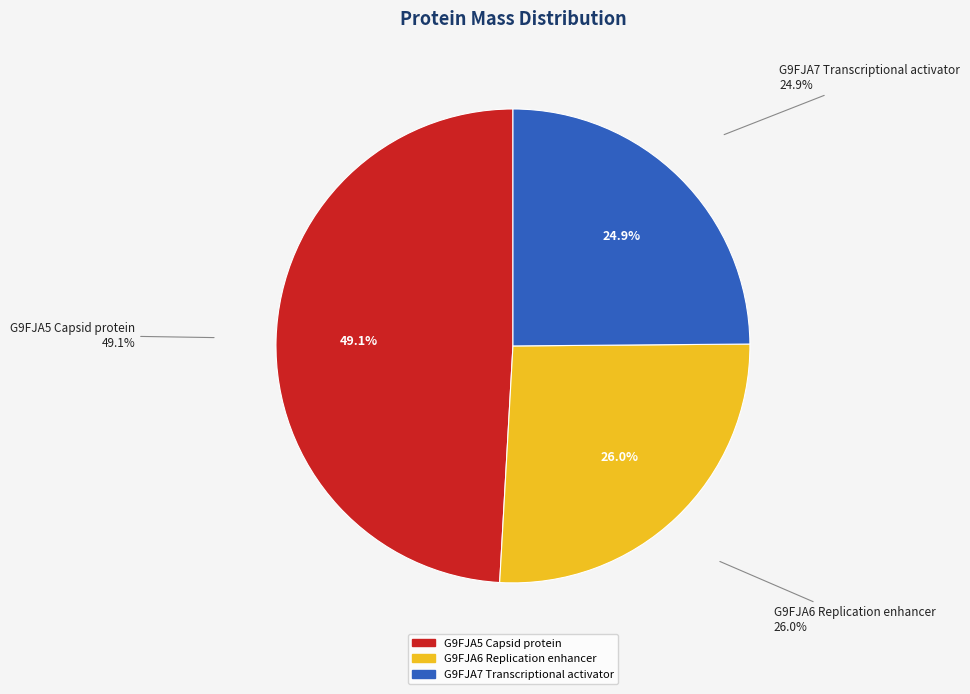

Is it true that G9FJA7 Transcriptional activator is 10% of the pie?

False